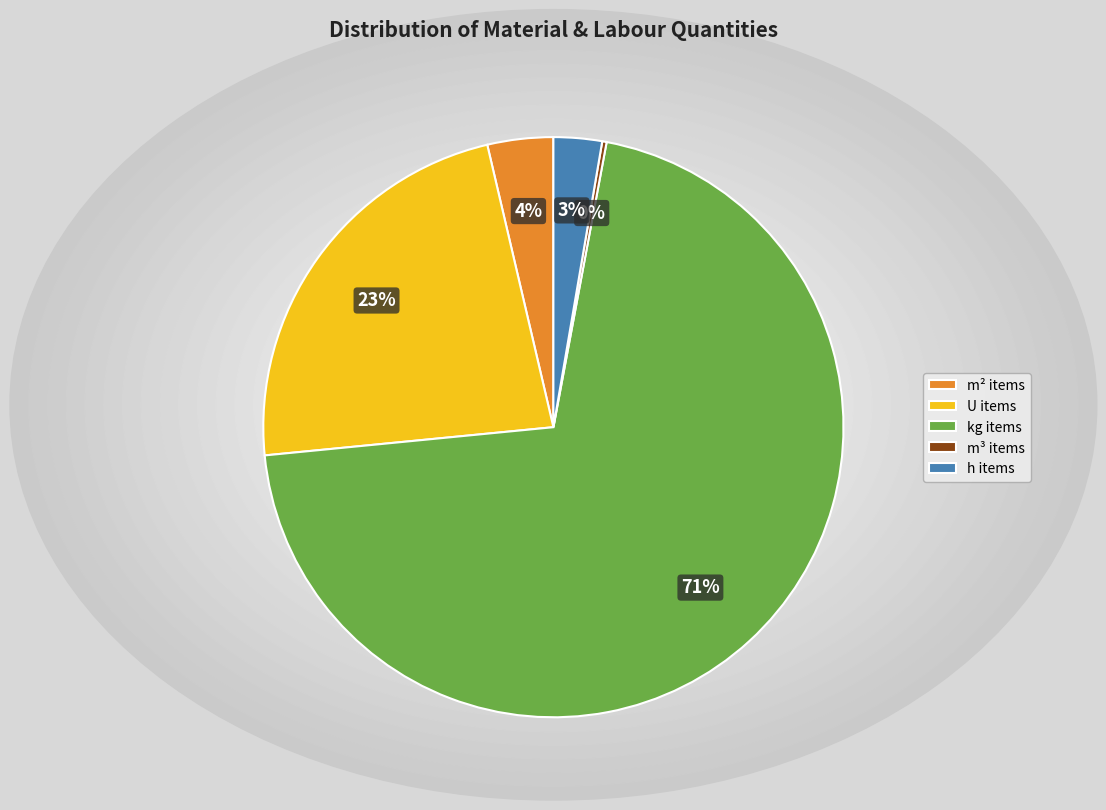

What is the largest slice in the pie chart?

kg items